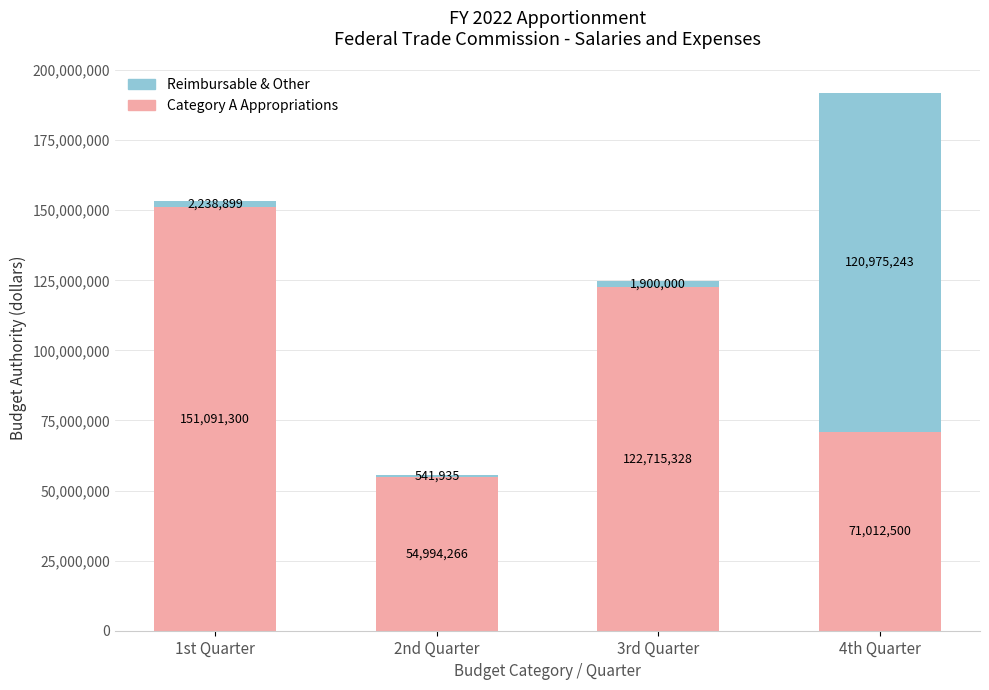

What is the sum of all Category A Appropriations values?

399813394